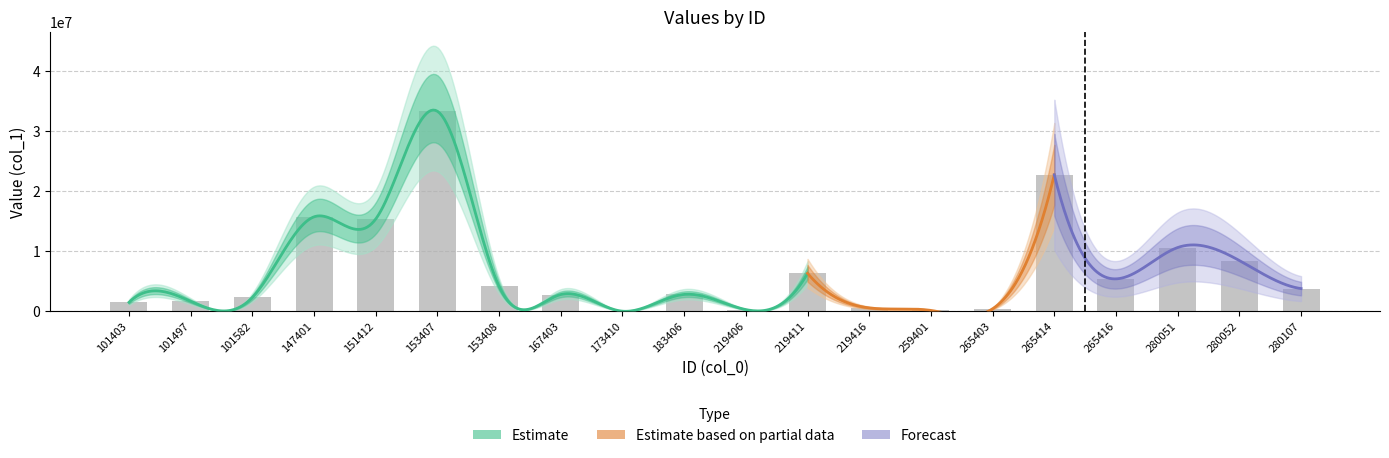

Is it true that the value at 167403 is 1013641.8?

False